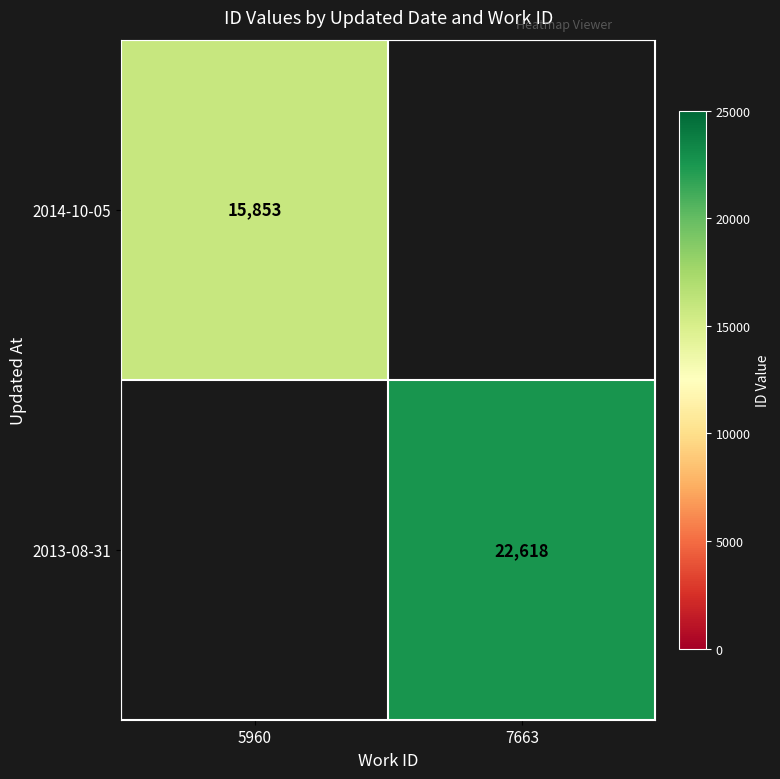

True or false: 2014-10-05 has a value of 3953 at 5960.

False